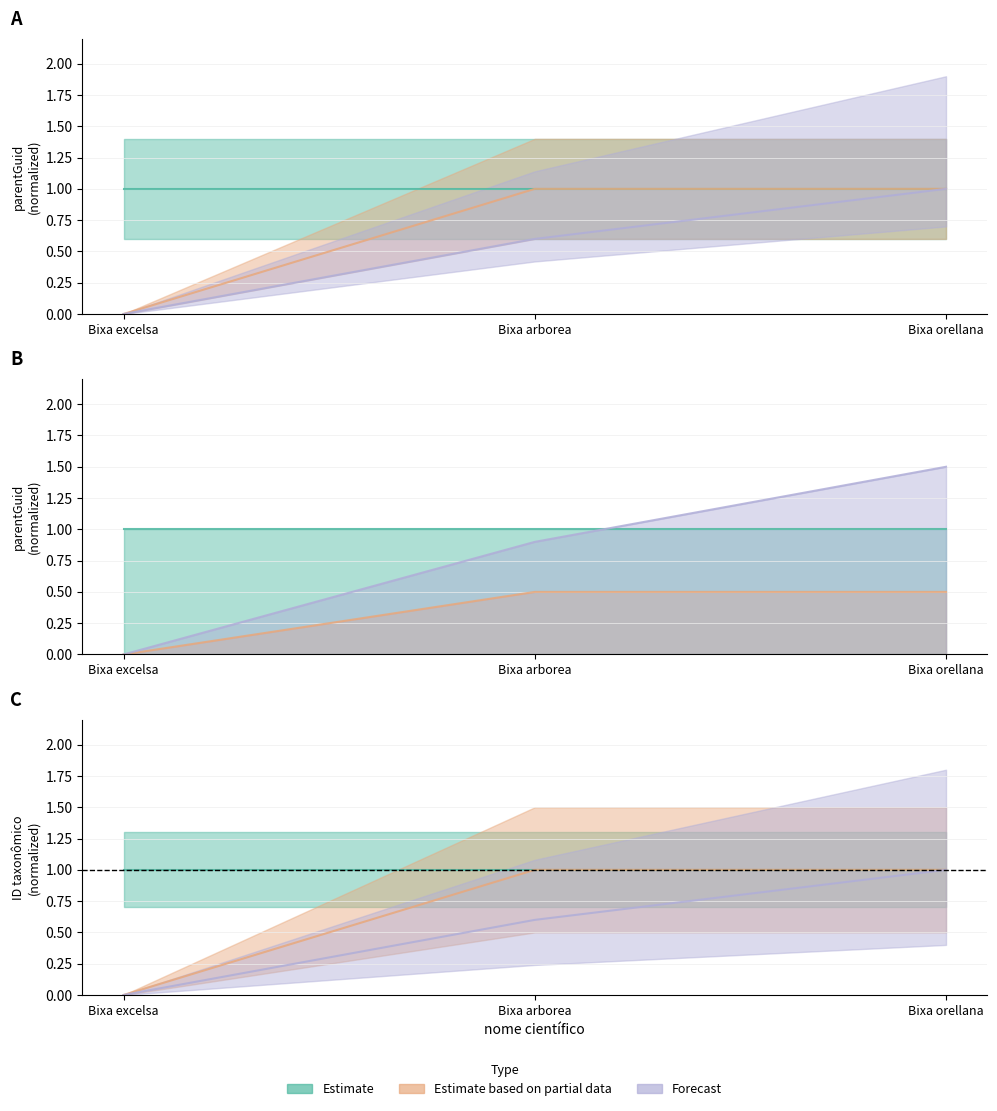

The Estimate based on partial data series shows 0.0 at Bixa excelsa. True or false?

True